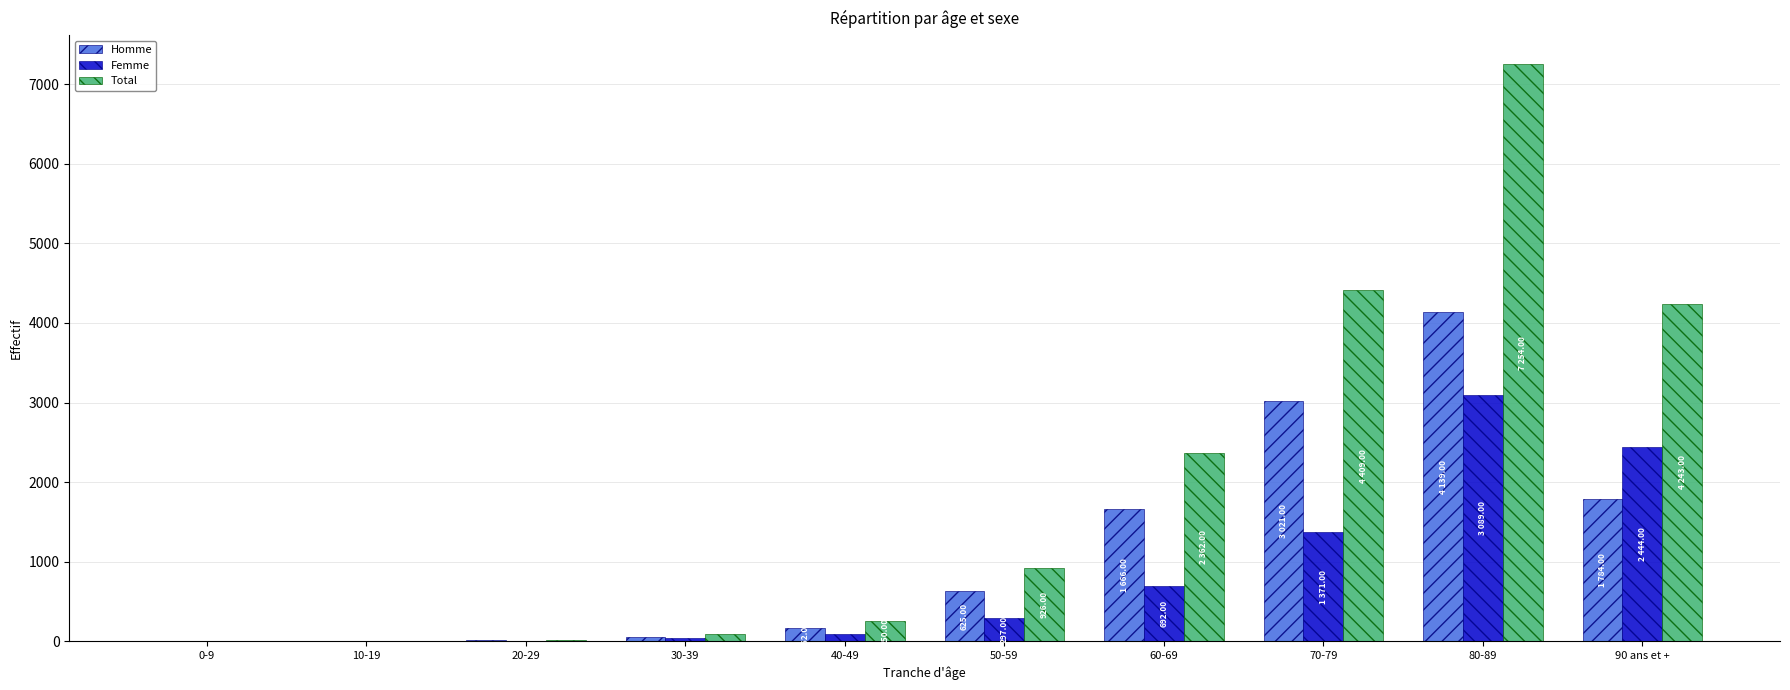

What is the sum of all Total values?

19564